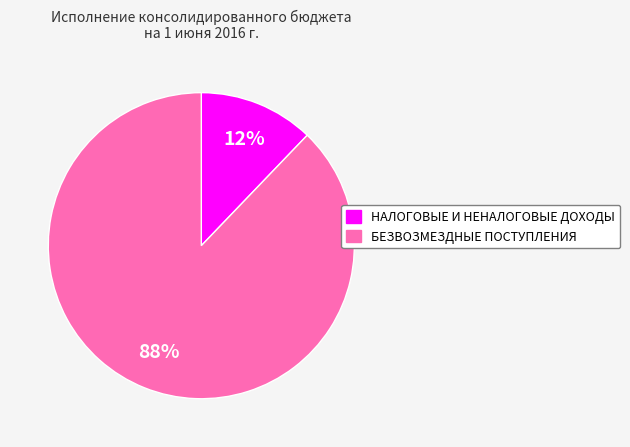

The БЕЗВОЗМЕЗДНЫЕ ПОСТУПЛЕНИЯ slice represents 95% of the pie. True or false?

False